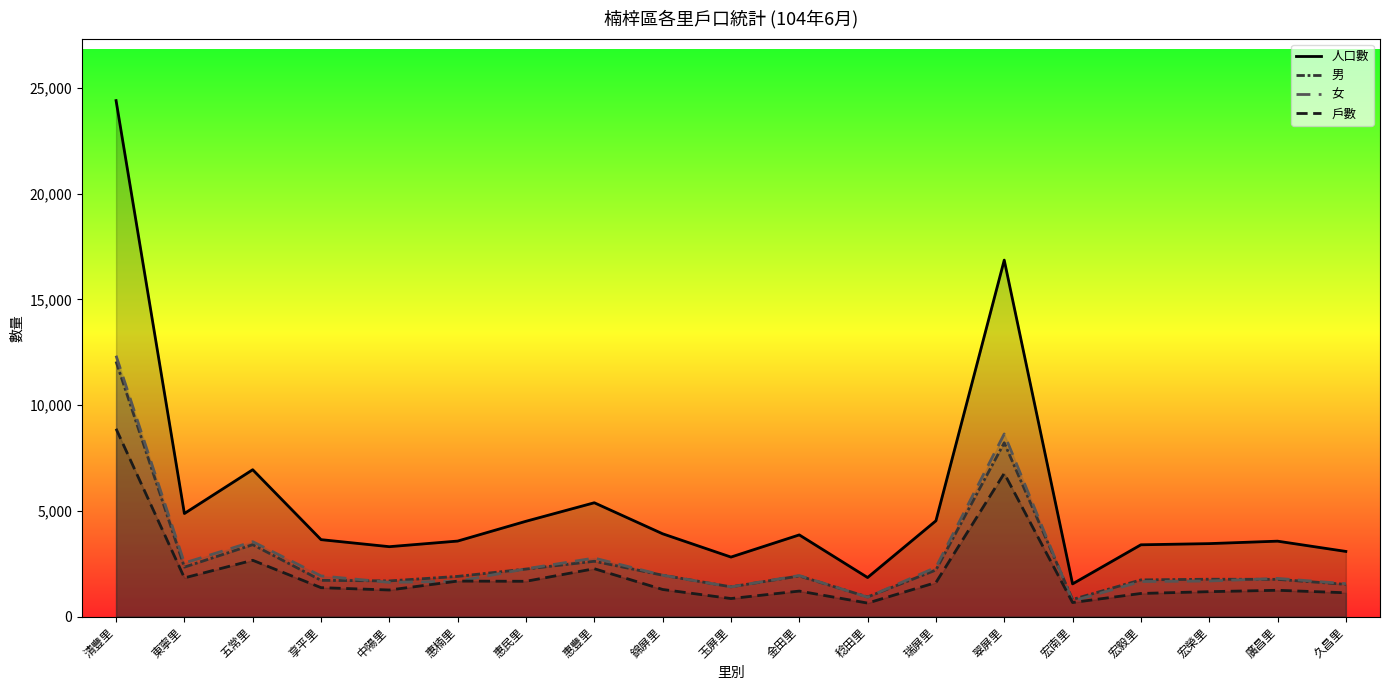

Read the 男 value at 五常里, to the nearest 50.

3400